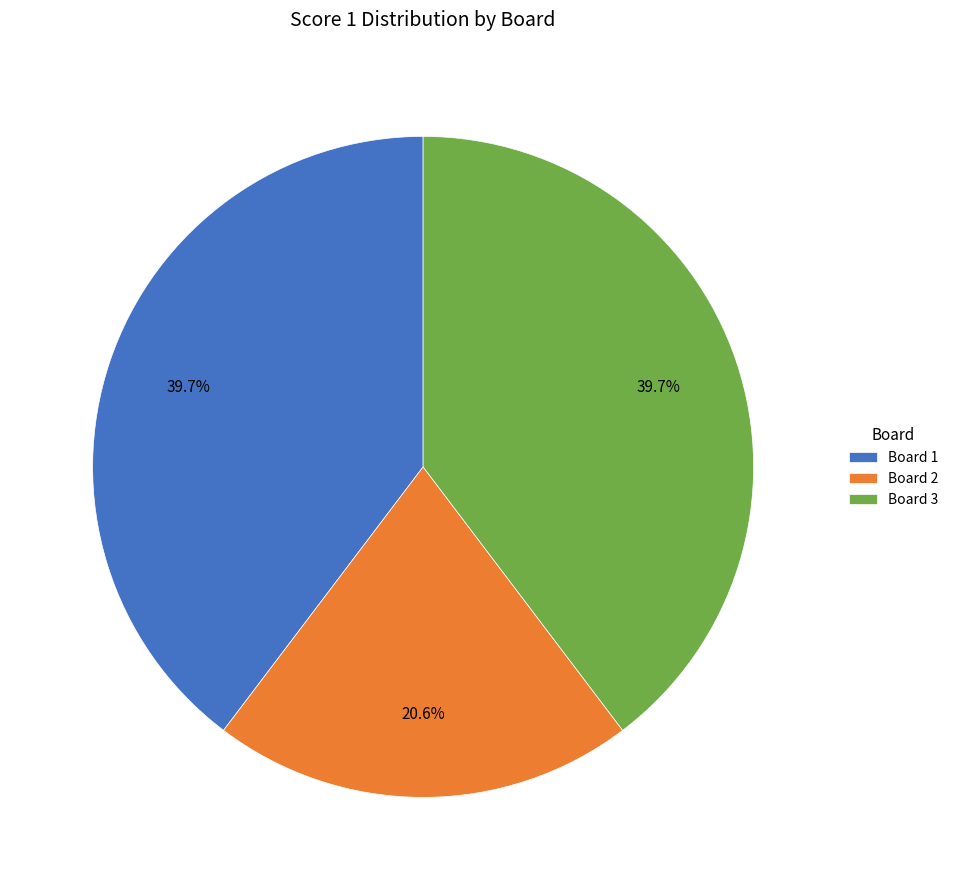

The Board 2 slice represents 21% of the pie. True or false?

True